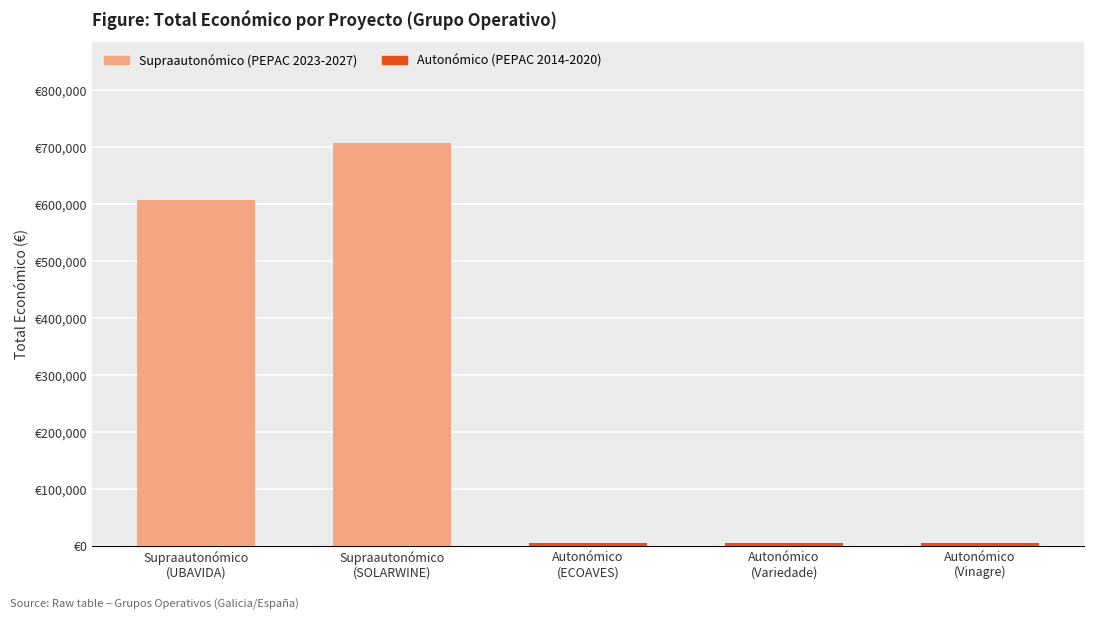

True or false: the data shows 2276 at Galicia (ECOAVES).

False